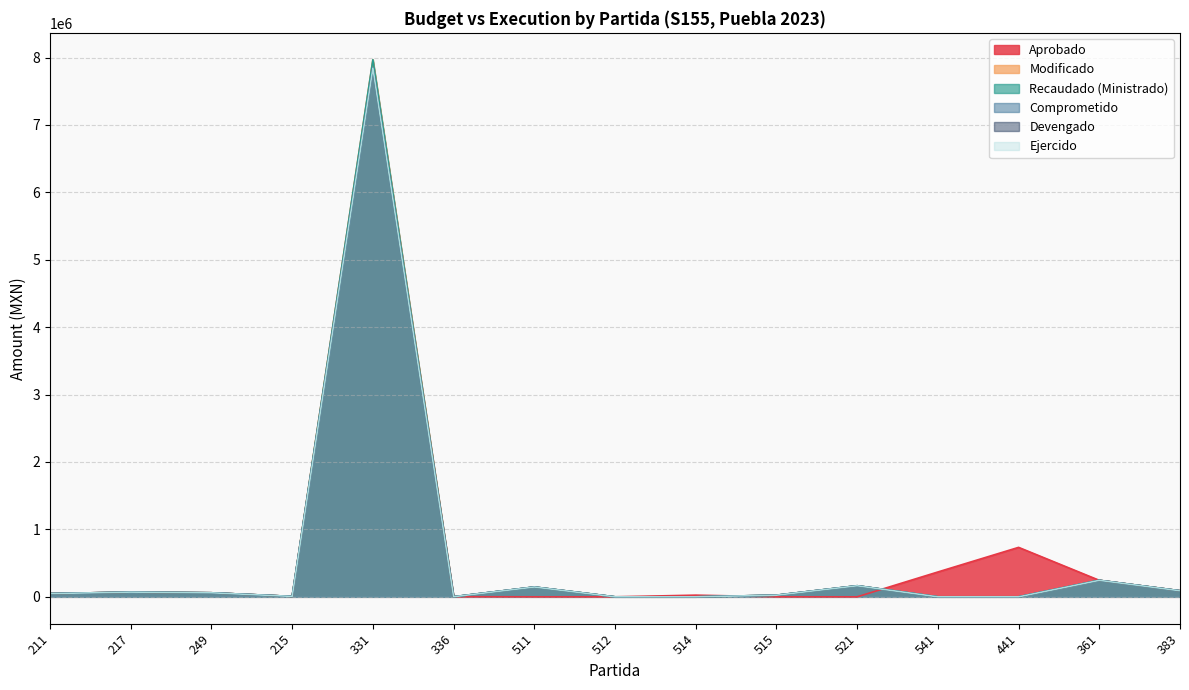

Where is Devengado nearest to the value 3921999?

361